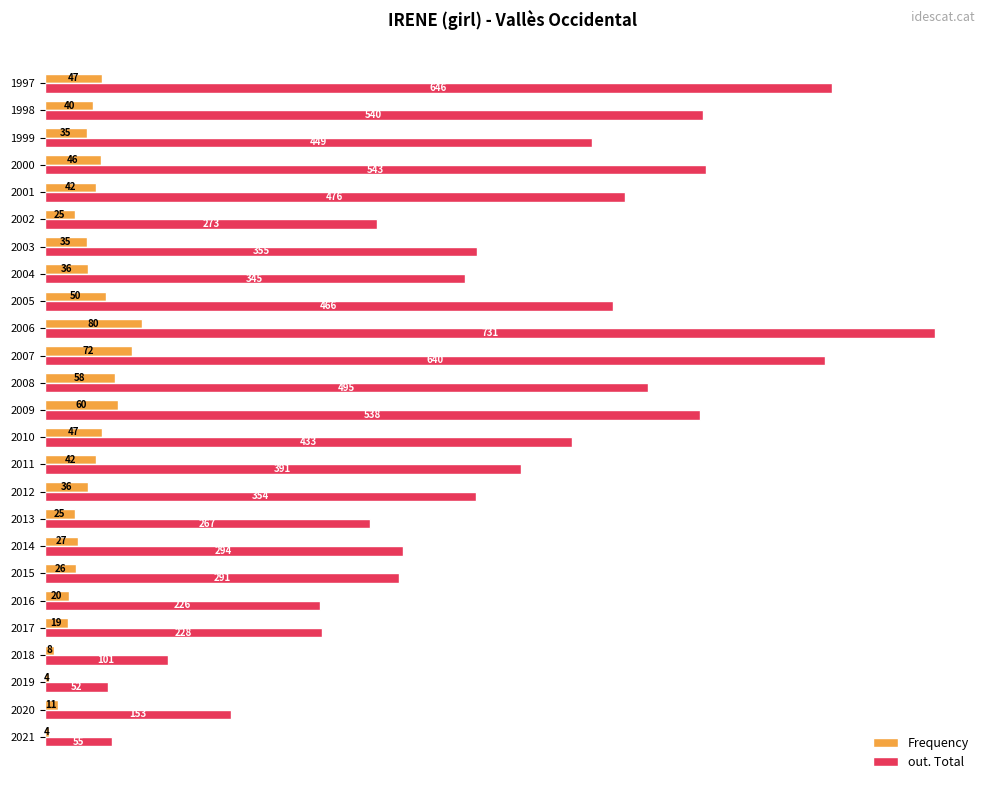

List the series in order of their peak value, highest first.

out. Total, Frequency